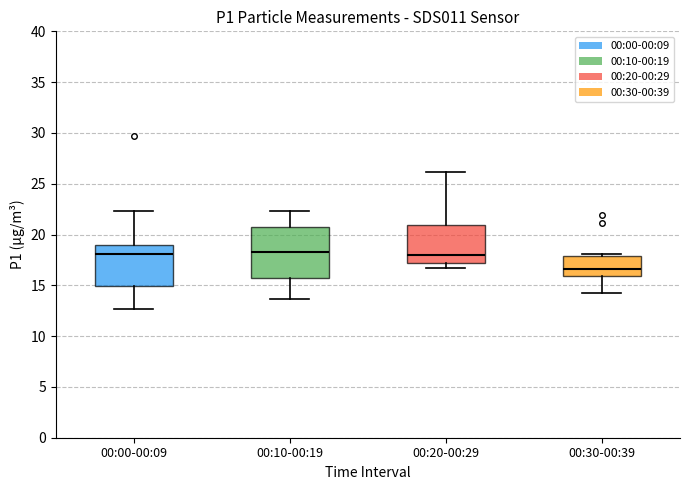

Reading left to right, read every box against the y-axis: the position of its median line, the range the box covers, and the ends of its whiskers. The values are not printed on the chart, so give them approximately, as read against the axis.

00:00-00:09: median 18.0, box 15.0 to 19.0, whiskers 12.5 to 22.5
00:10-00:19: median 18.5, box 16.0 to 20.5, whiskers 13.5 to 22.5
00:20-00:29: median 18.0, box 17.0 to 21.0, whiskers 16.5 to 26.0
00:30-00:39: median 16.5, box 16.0 to 18.0, whiskers 14.5 to 18.0 (just above the box's upper edge)